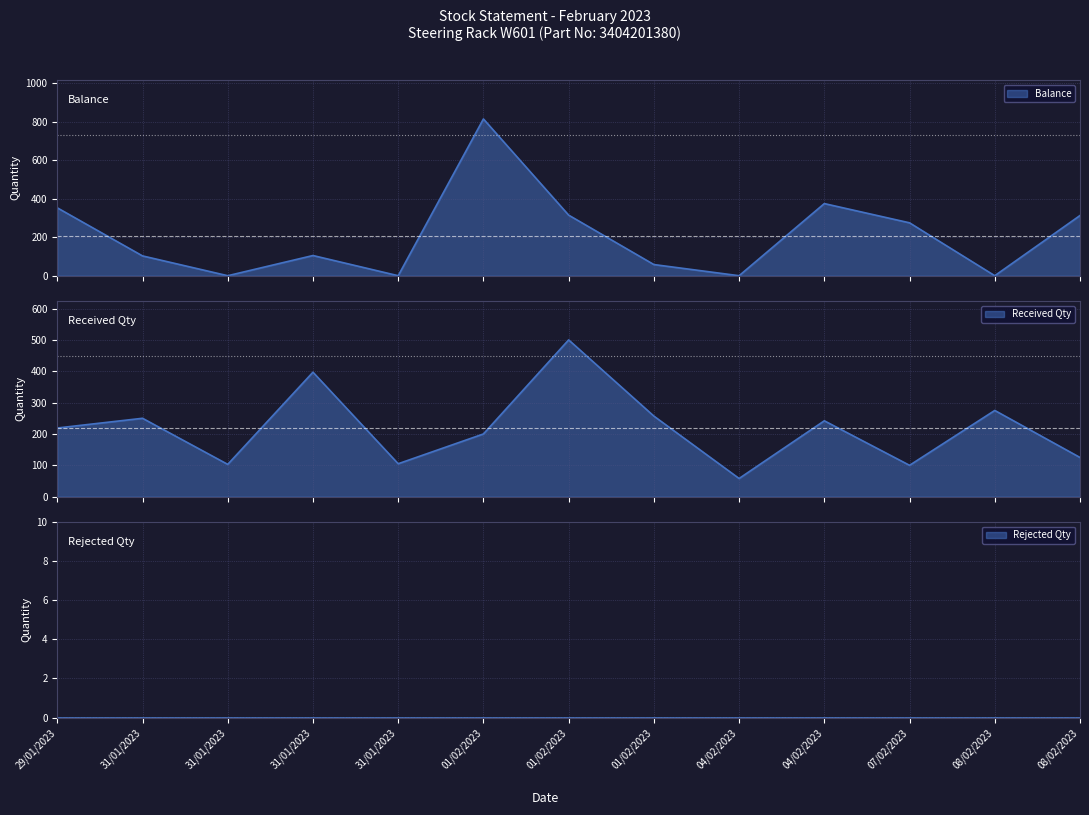

Is it true that Received Qty equals 250 at 31/01/2023?

True